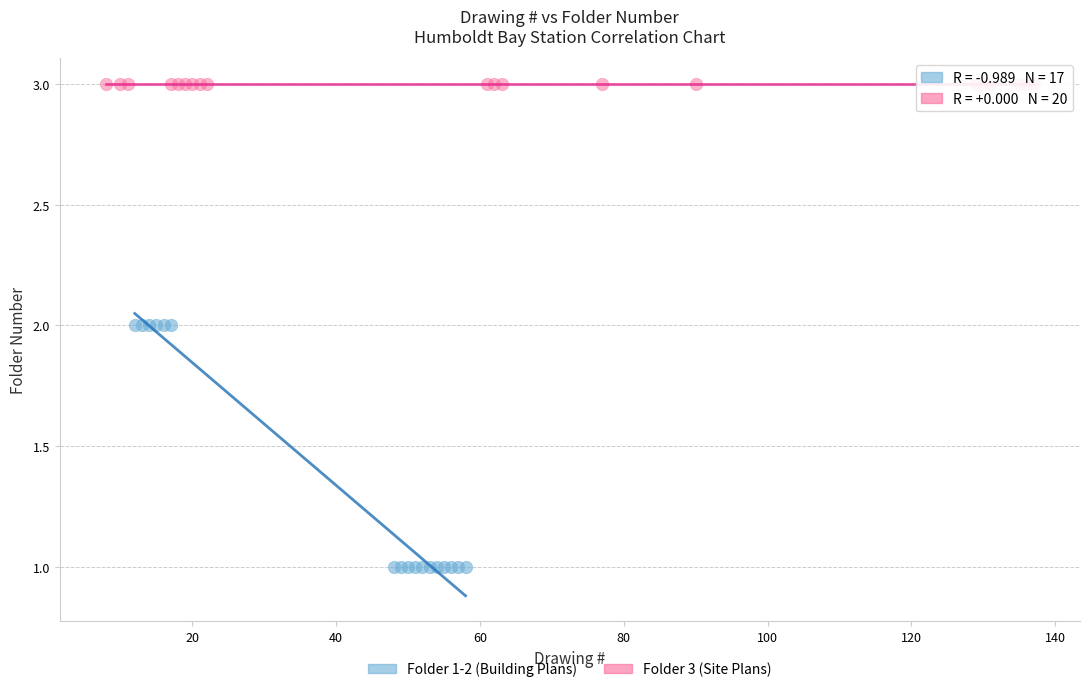

Which series reaches the maximum Y coordinate?

Folder 3 (Site Plans)